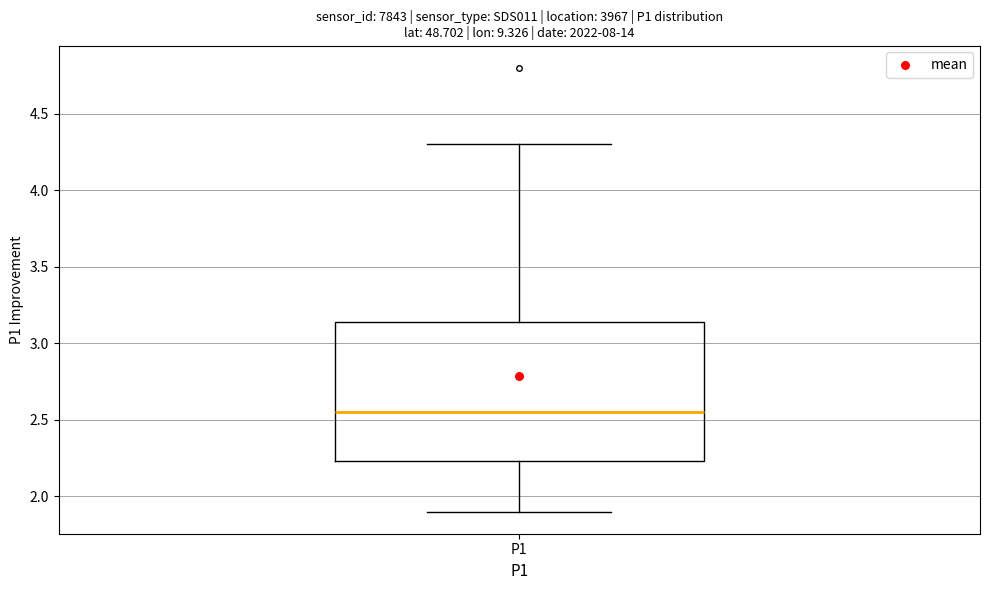

Where is the upper edge of the box for P1 on the y-axis? The values are not printed on the chart, so give them approximately, as read against the axis.

3.15